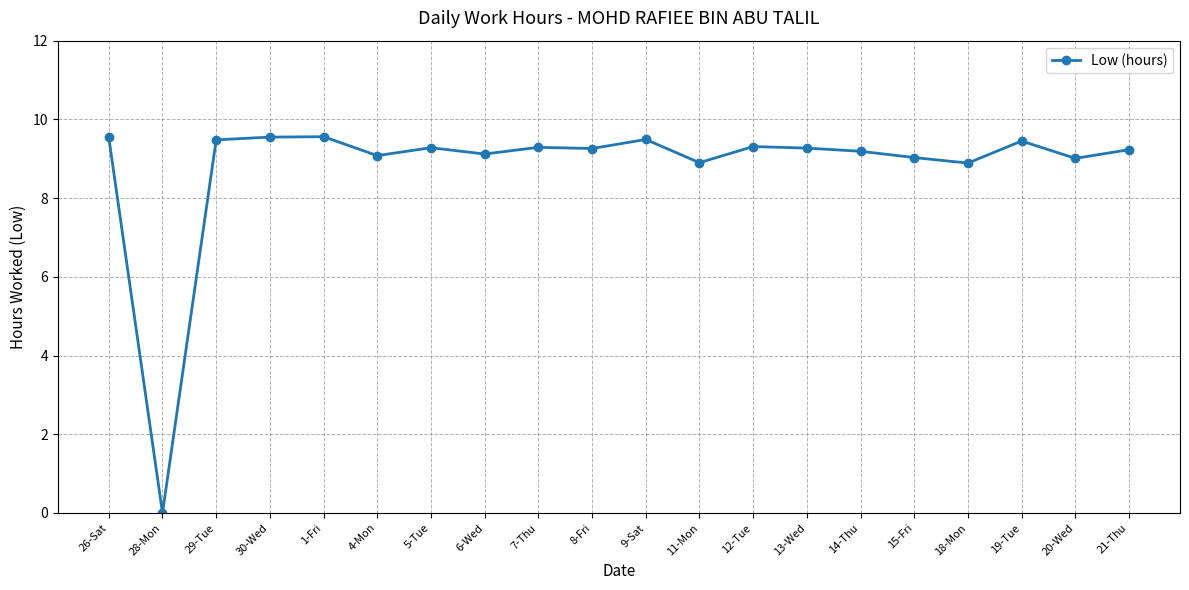

What is the maximum value shown in the chart?

9.6